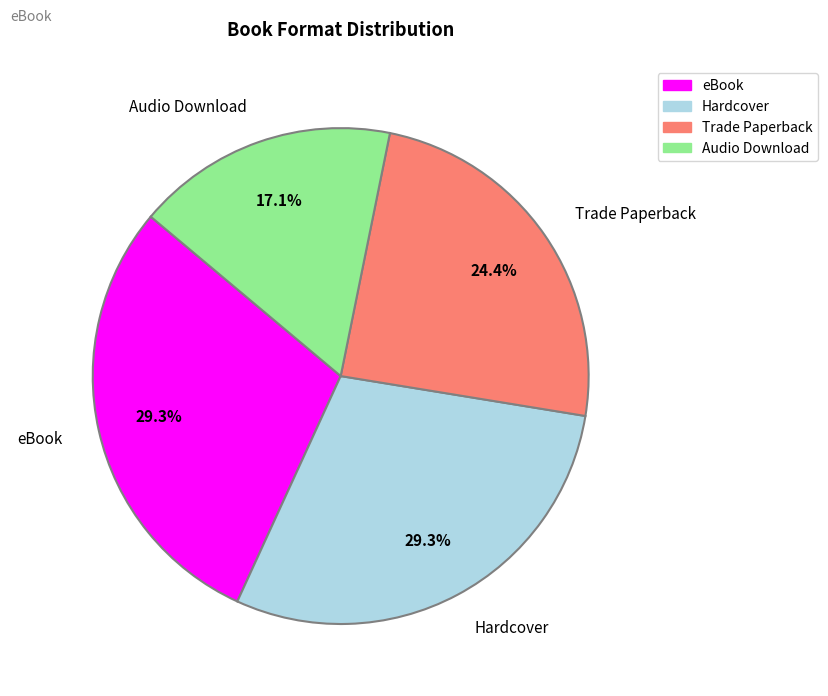

Does any single category account for the majority?

No